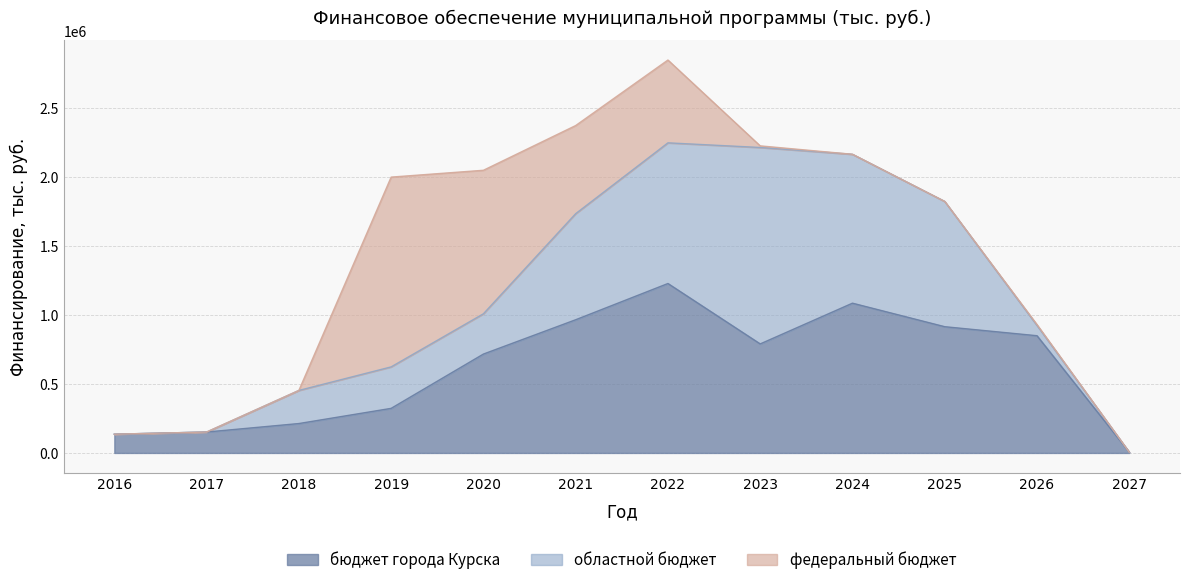

What is the difference between the highest and lowest values at 2023?

1412593.5